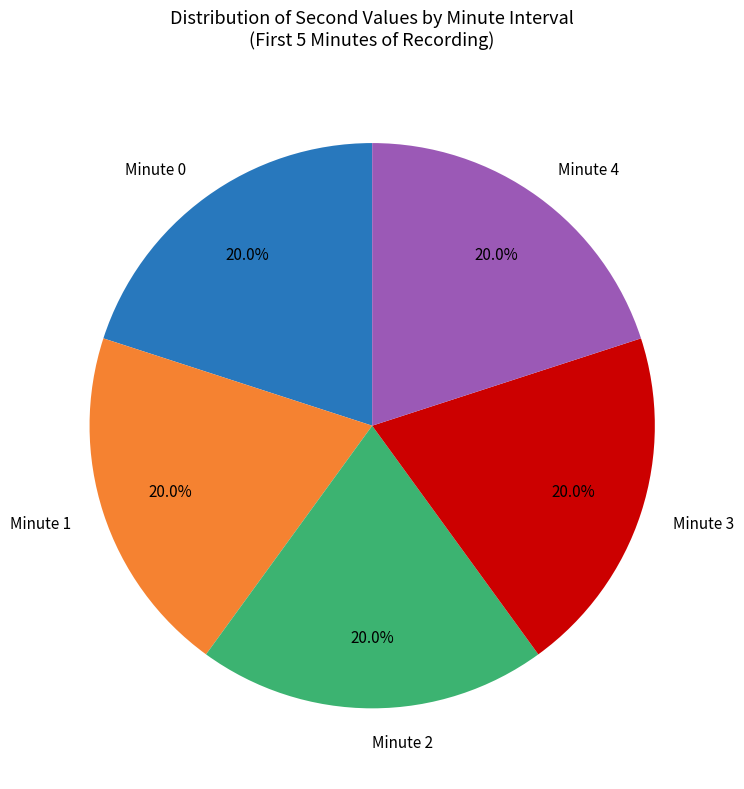

Count the number of slices in the pie.

5